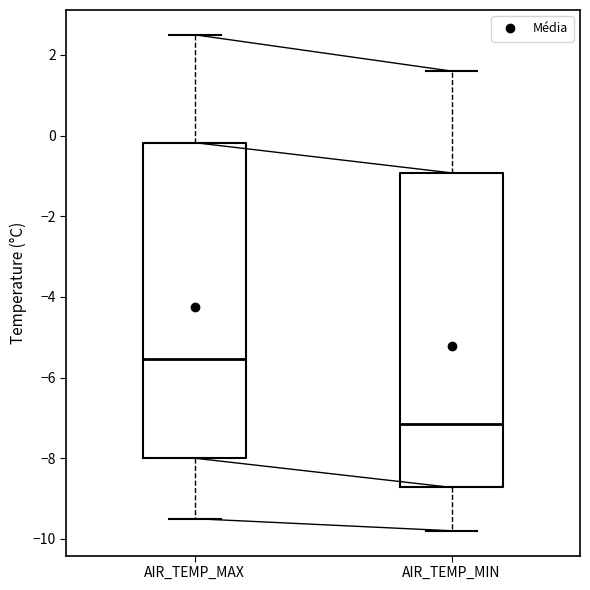

Which box's median line is the lowest?

AIR_TEMP_MIN